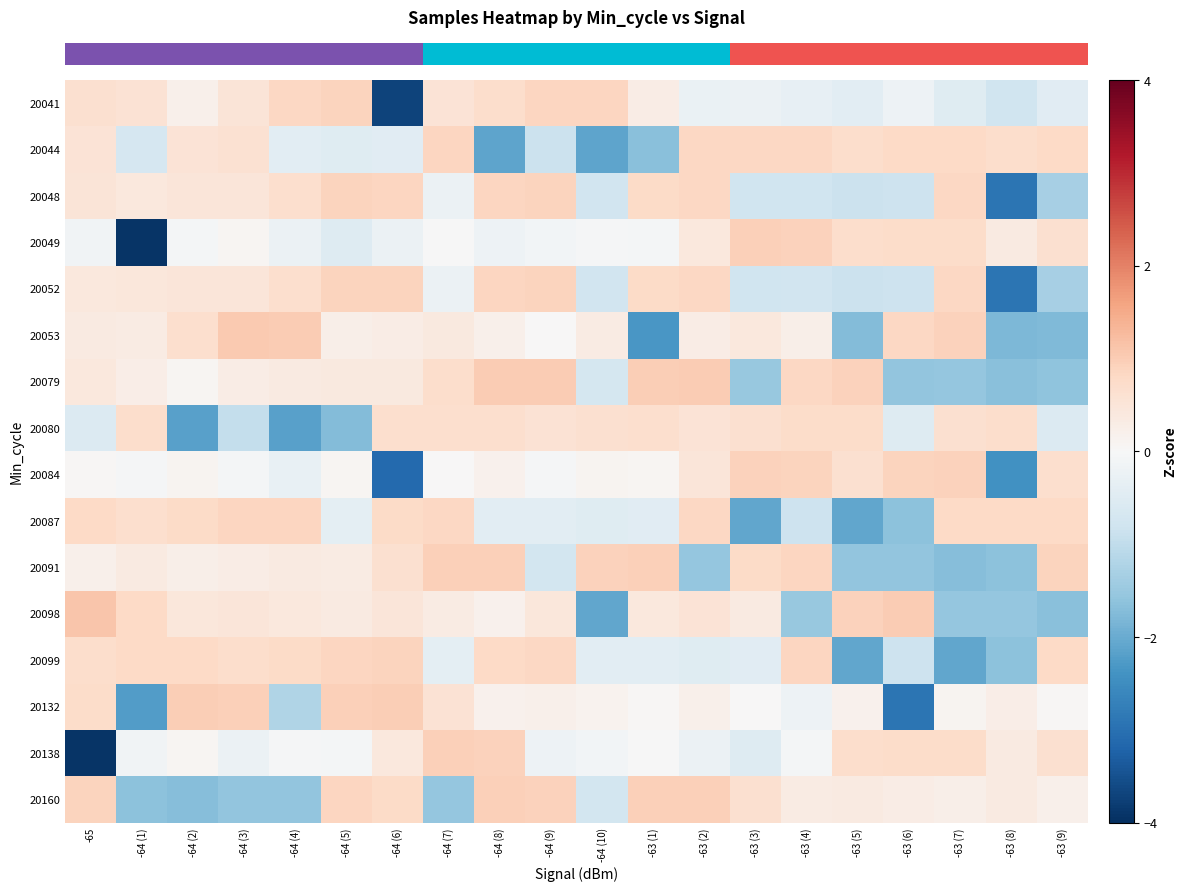

How many data points does each series have?

20